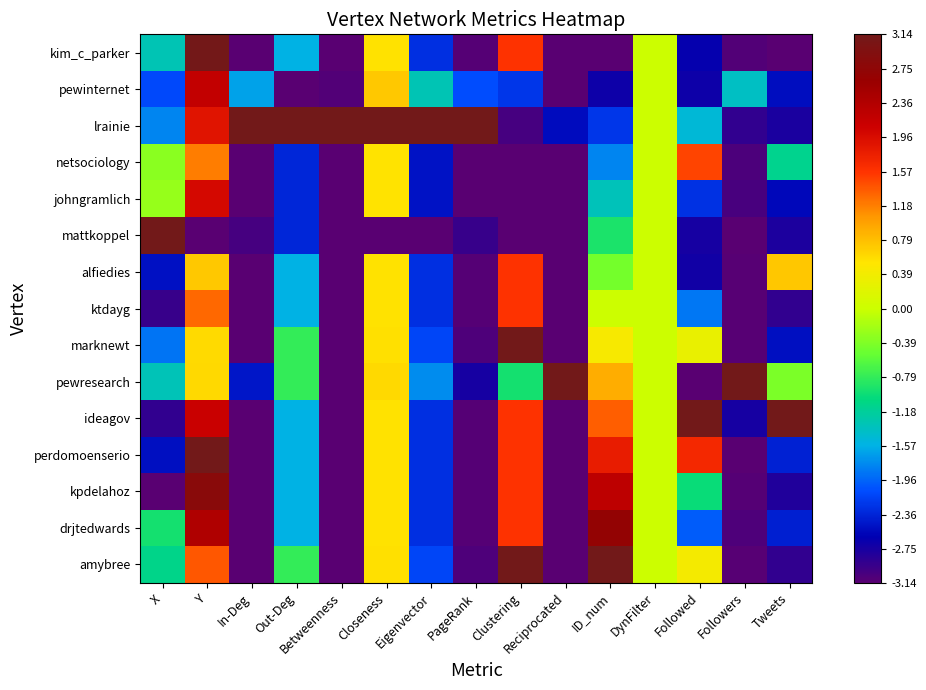

What is the greatest value displayed?

3.1